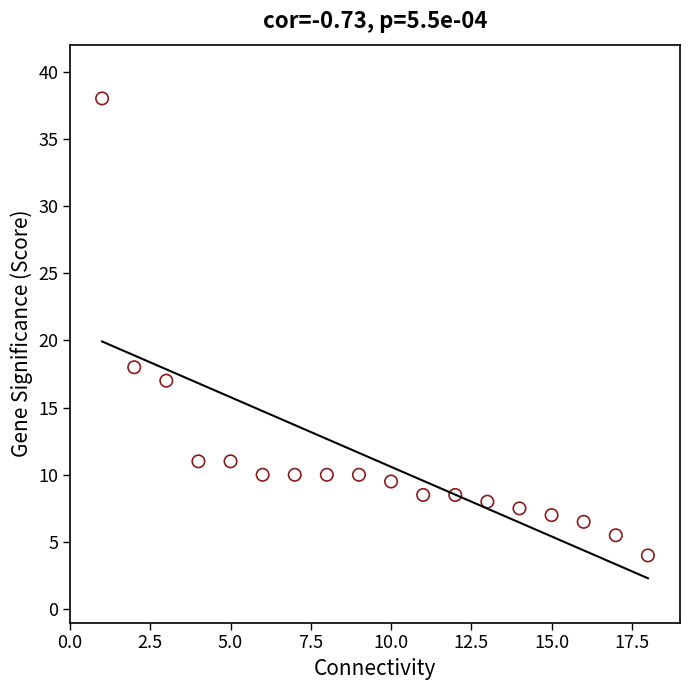

What Y value in the scatter plot is closest to 21?

18.0